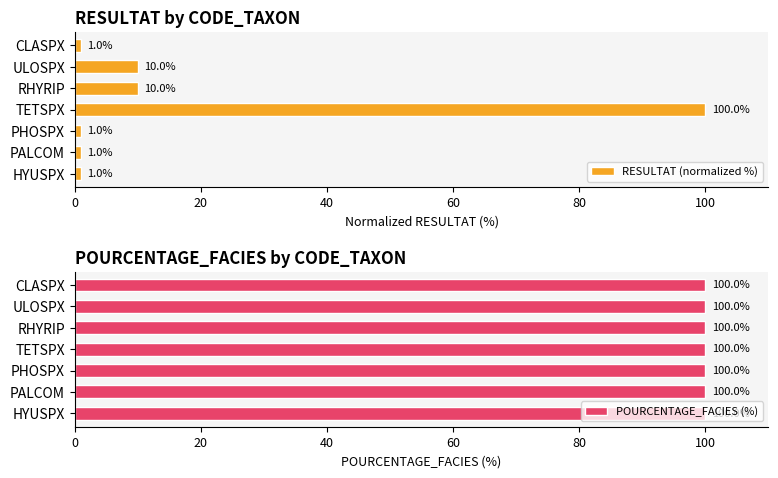

Which series has the largest total across all categories?

RESULTAT (normalized %)